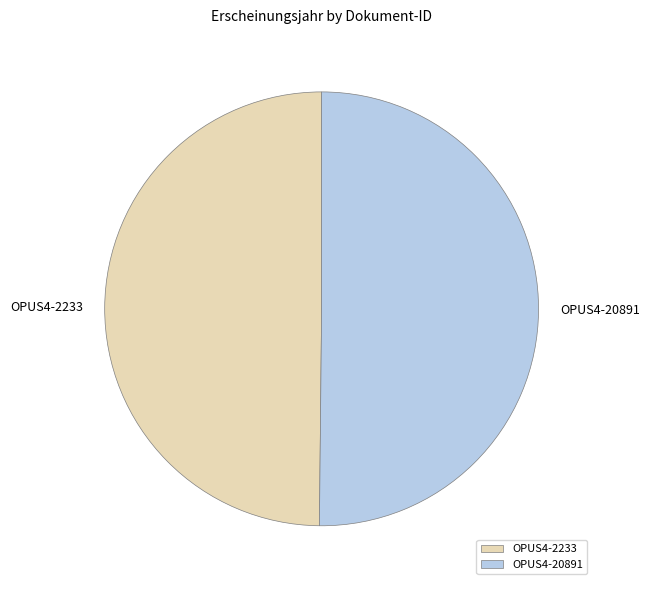

The OPUS4-2233 slice represents 50% of the pie. True or false?

True